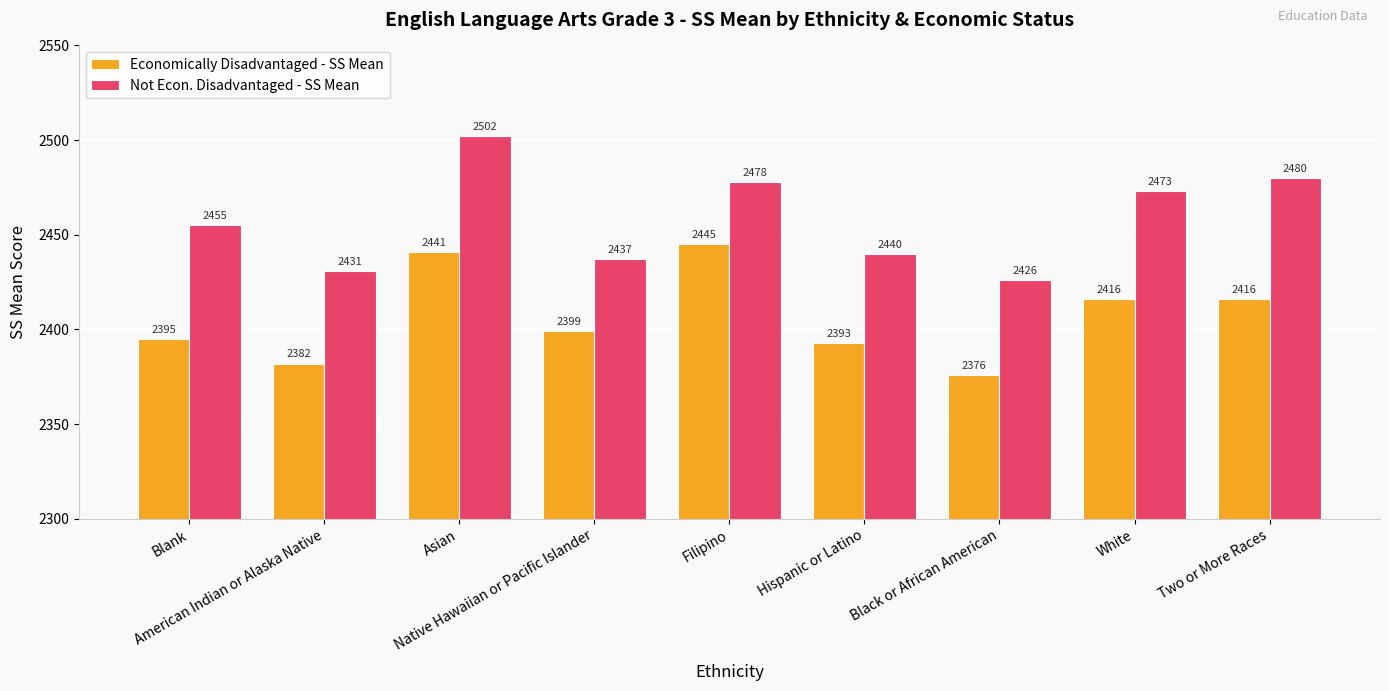

Rank the series by their average value, from highest to lowest.

Not Econ. Disadvantaged - SS Mean, Economically Disadvantaged - SS Mean